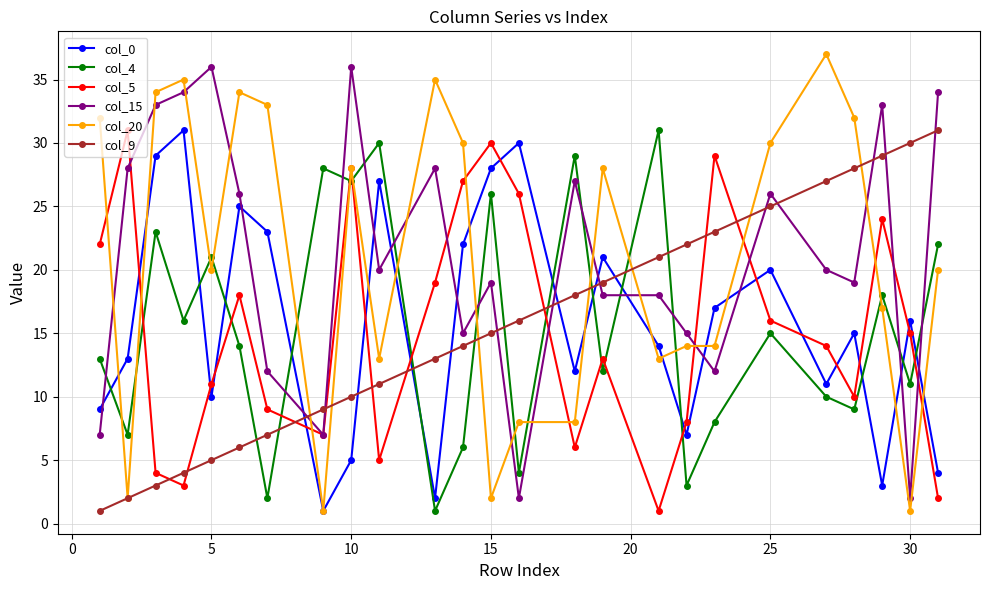

True or false: col_4 and col_20 intersect in this chart.

True